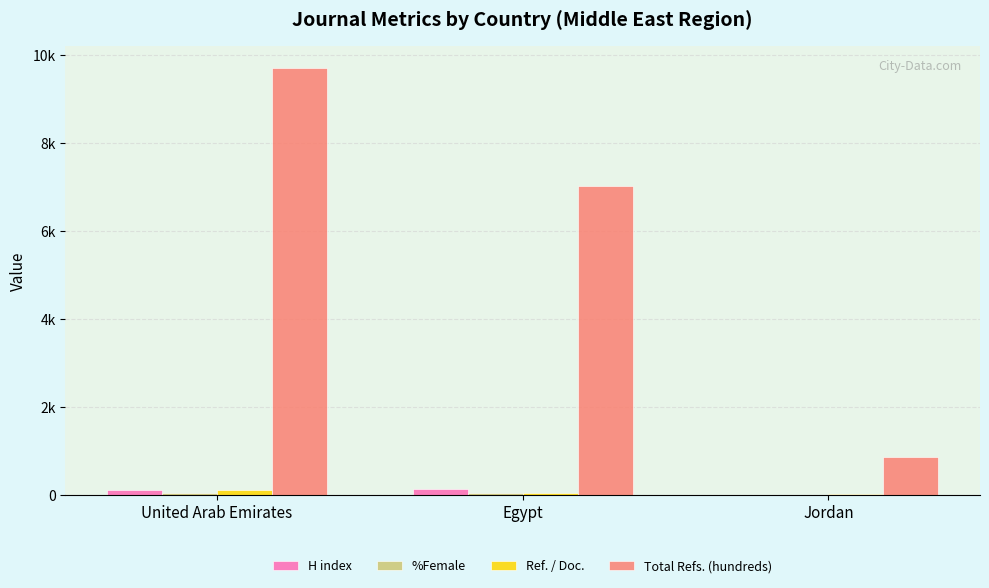

What is the label of the 3rd bar from the right?

United Arab Emirates